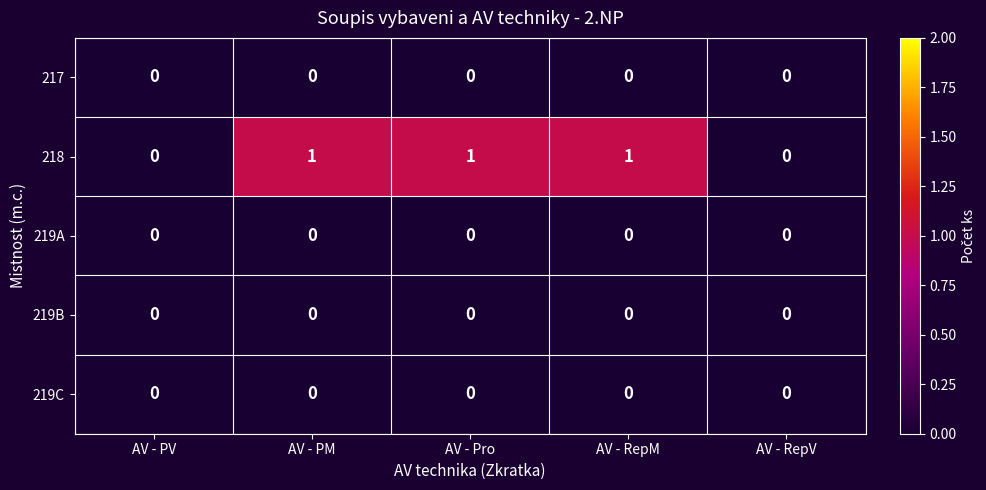

Which series has the largest total across all categories?

218